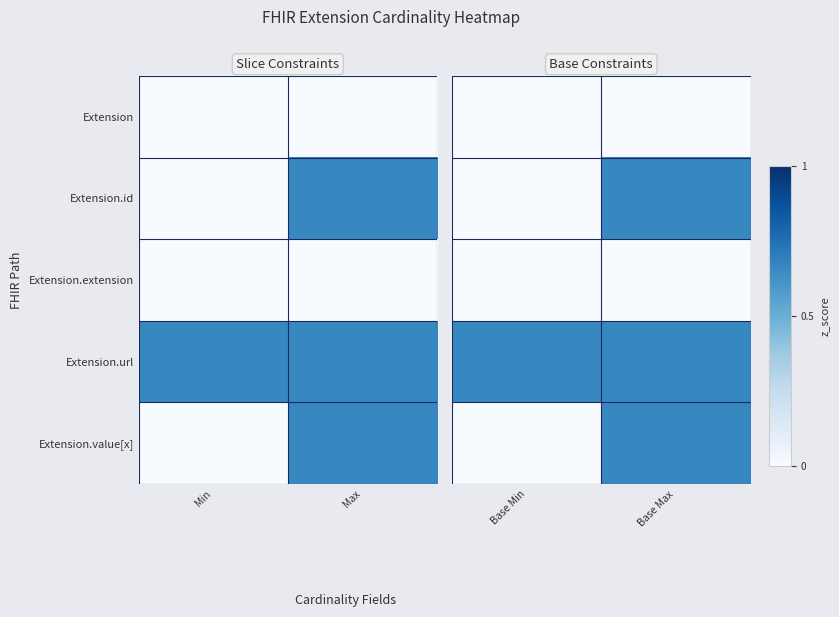

List the labels in order of Extension.id value, largest first.

Base Max, Base Min